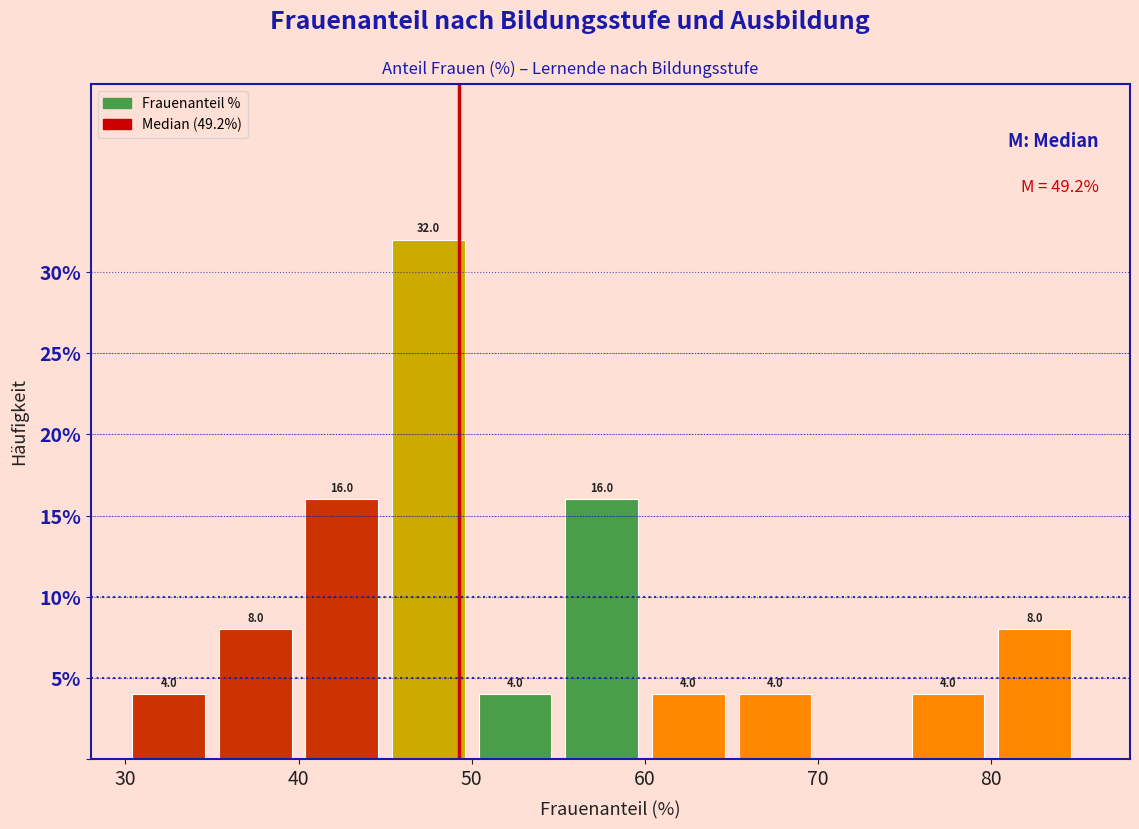

Which range on the x-axis has the tallest bar?

45 to 50